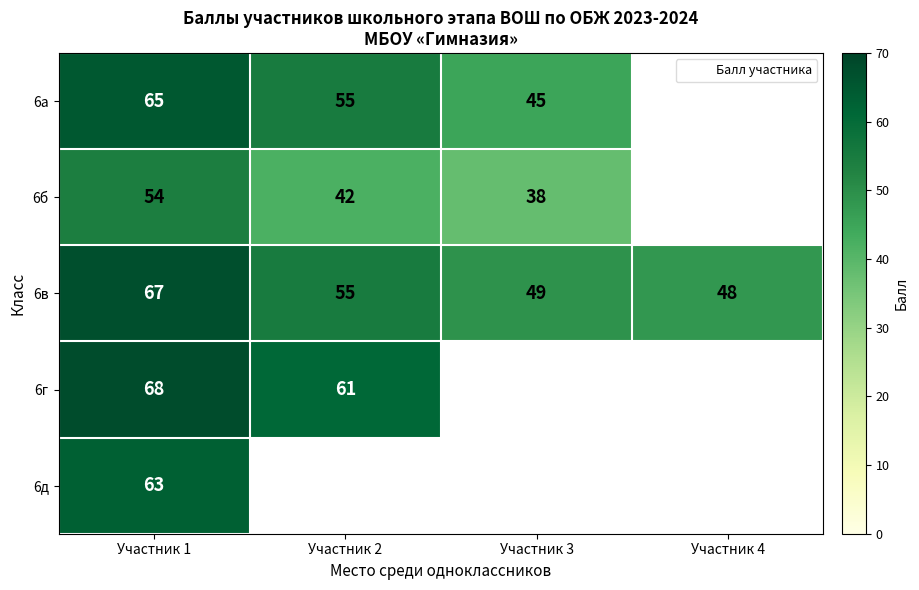

Between Участник 1 and Участник 2, which is larger?

Участник 1